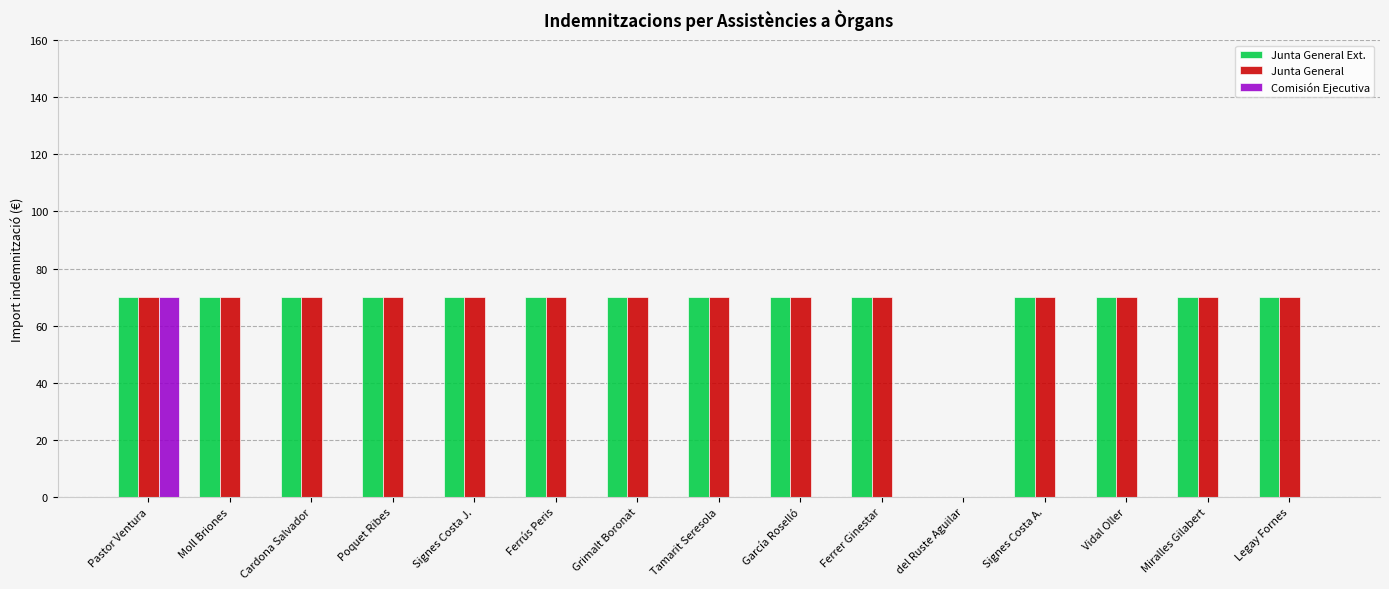

True or false: Comisión Ejecutiva has a value of 0 at Signes Costa A..

True